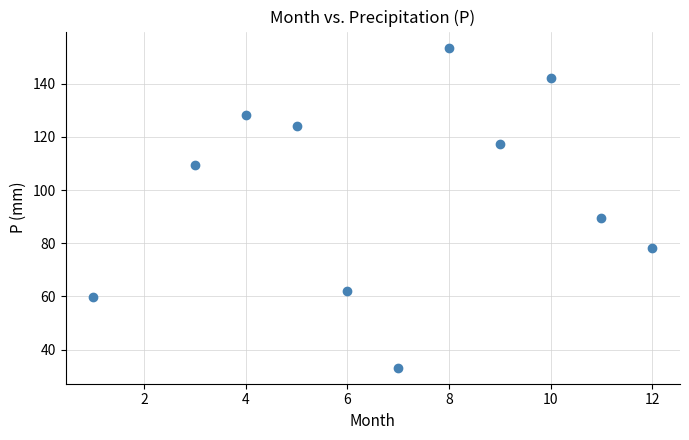

What Y value in the scatter plot is closest to 93?

89.4